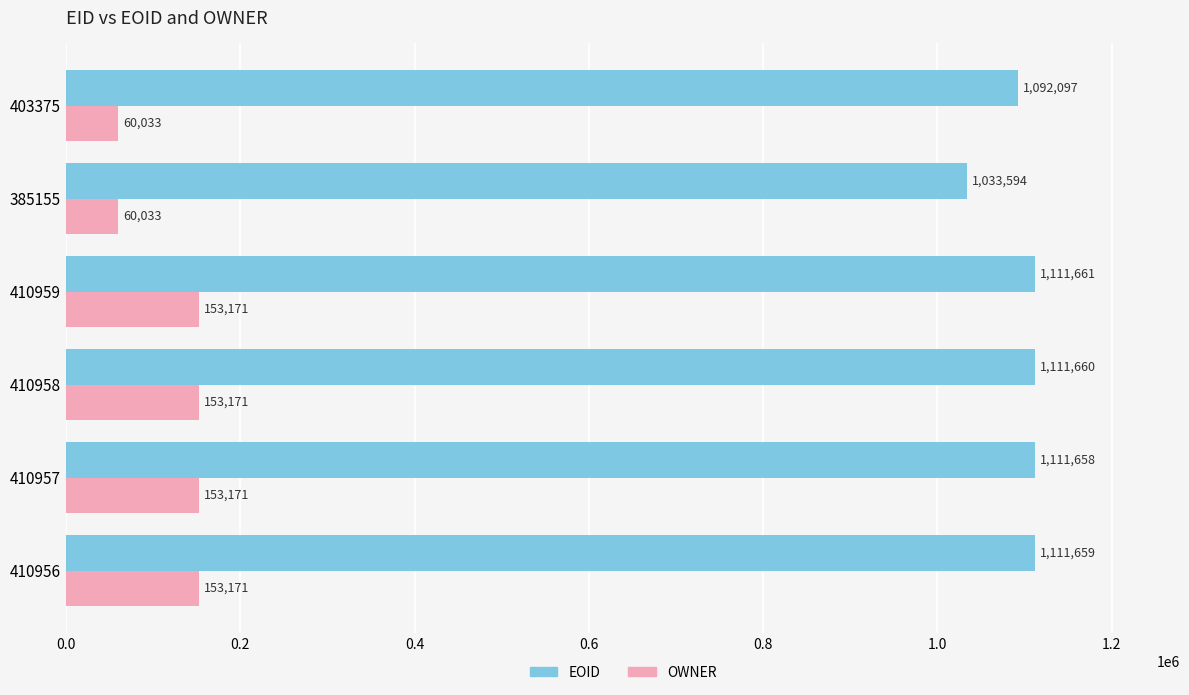

What is the maximum value shown in the chart?

1111661